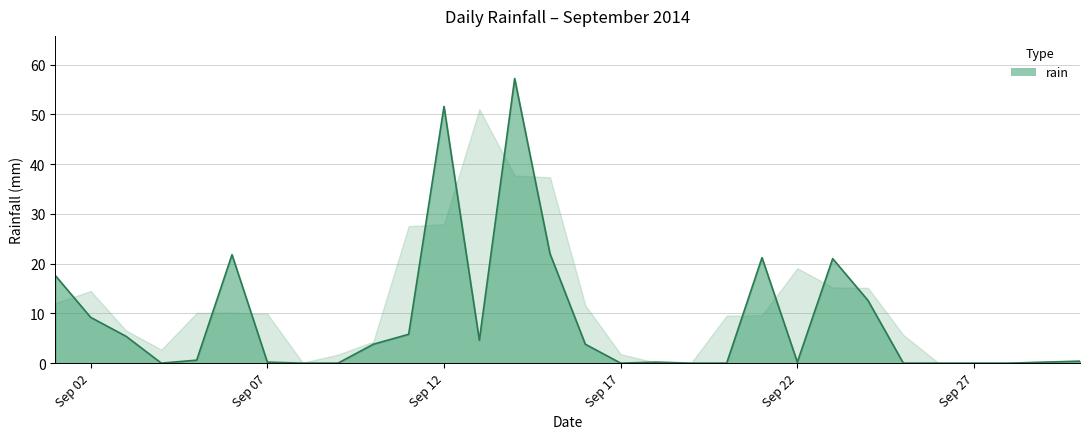

What is the greatest value displayed?

57.2